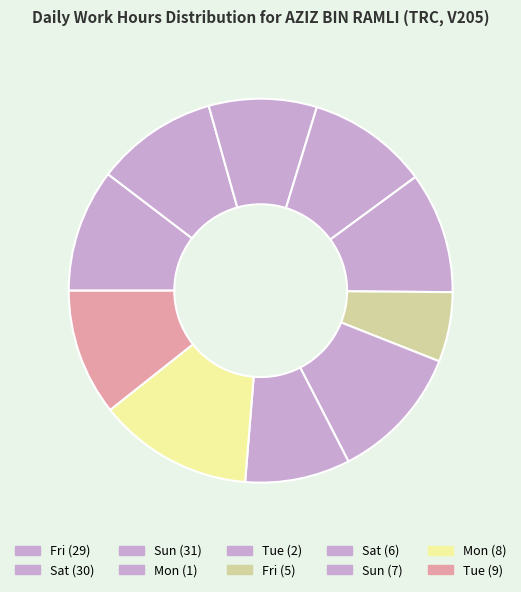

How much of the chart is everything except Sat (30)?

89.7%